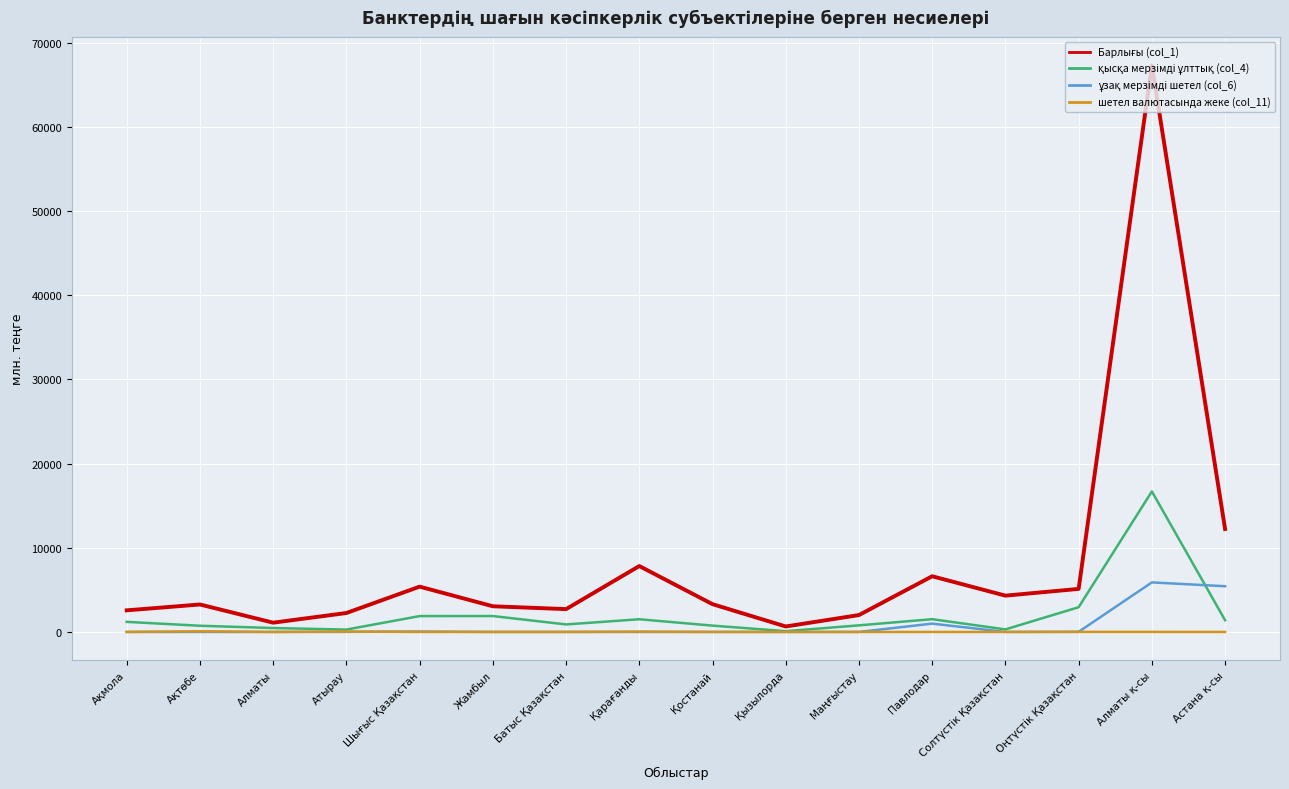

Does the chart display data point markers on the line(s)?

No